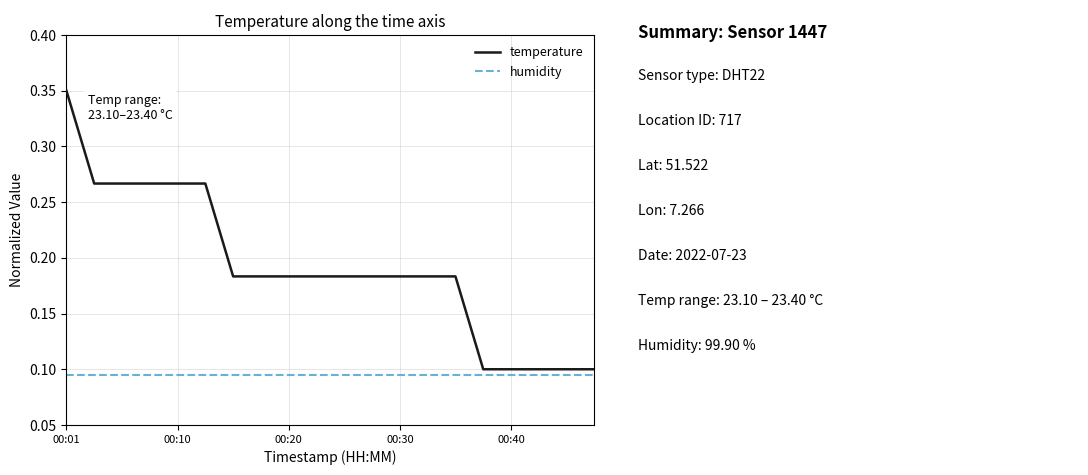

True or false: temperature and humidity cross at least once.

False